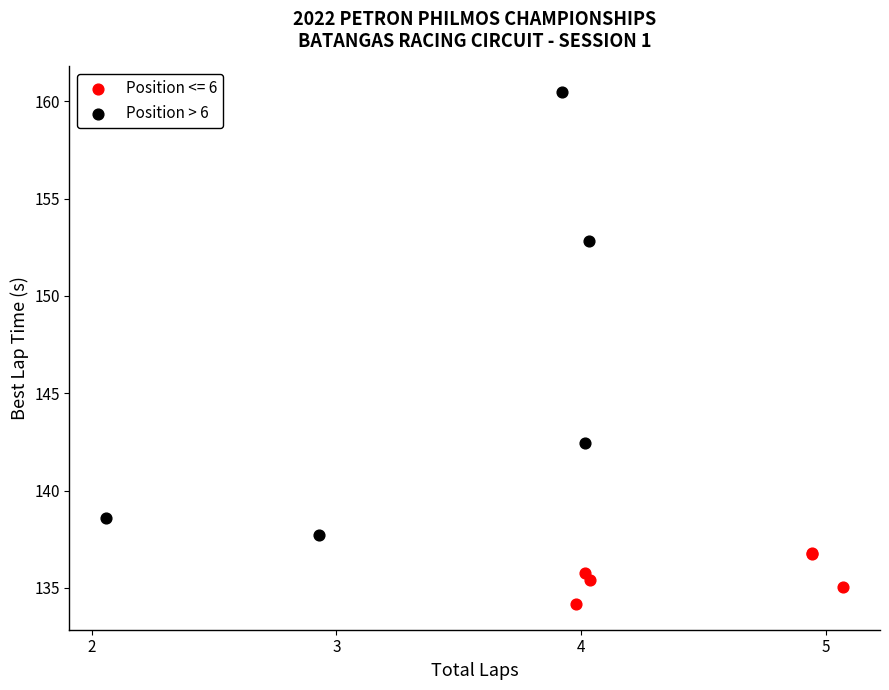

Which series contains the highest Y value?

Position > 6